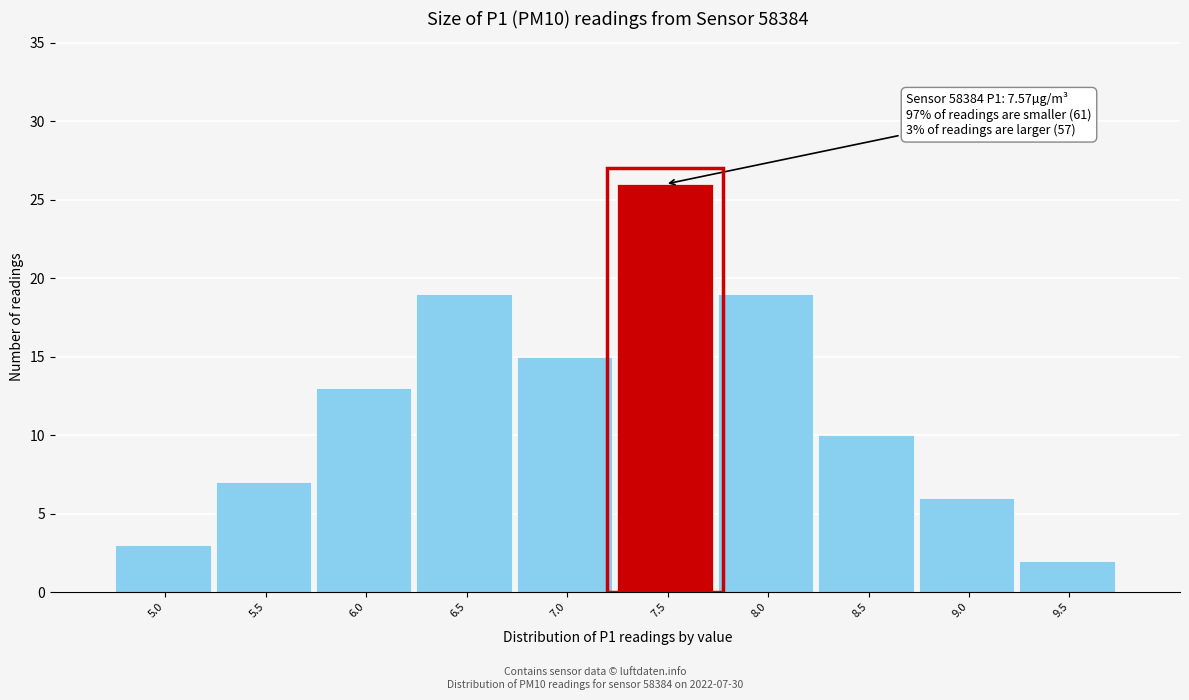

Reading left to right, what are all the values shown in this chart?

3	7	13	19	15	26	19	10	6	2